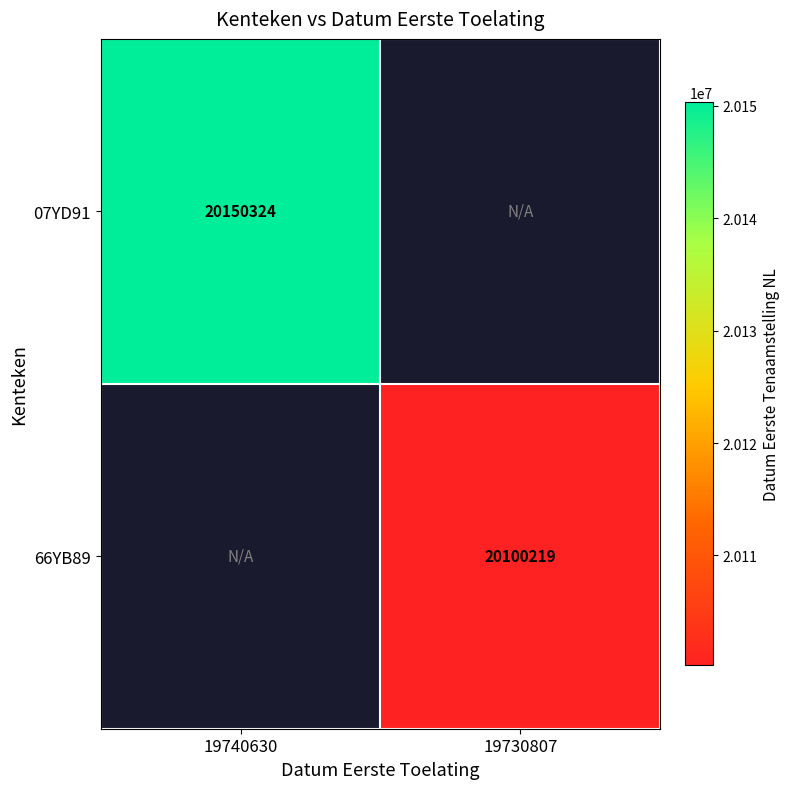

True or false: 66YB89 has a value of 20100219 at 19730807.

True